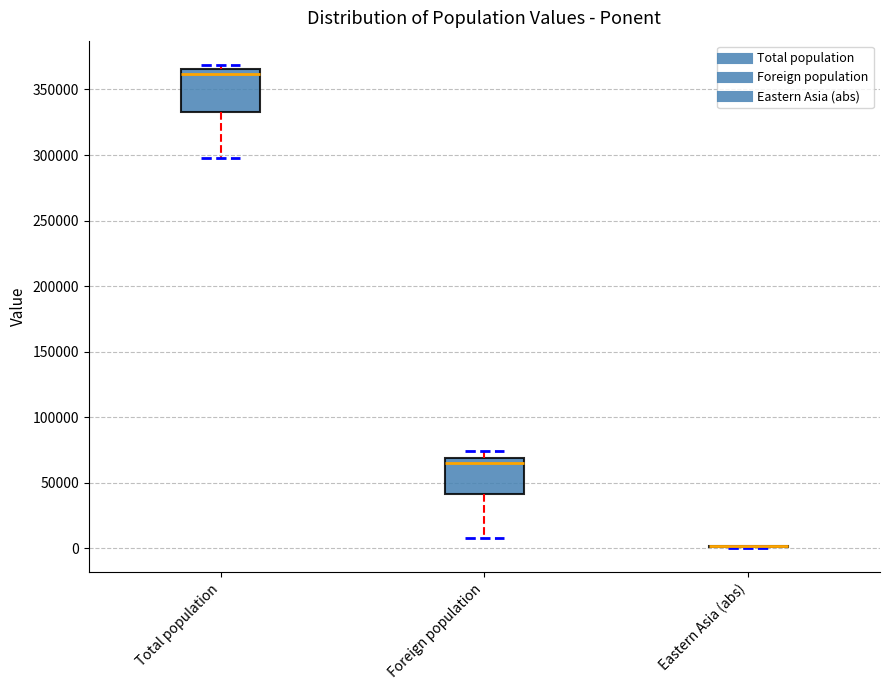

Reading left to right, read every box against the y-axis: the position of its median line, the range the box covers, and the ends of its whiskers. The values are not printed on the chart, so give them approximately, as read against the axis.

Total population: median 360000, box 335000 to 365000, whiskers 300000 to 370000
Foreign population: median 65000, box 40000 to 70000, whiskers 10000 to 75000
Eastern Asia (abs): box collapsed to a line at 0, whiskers 0 to 0